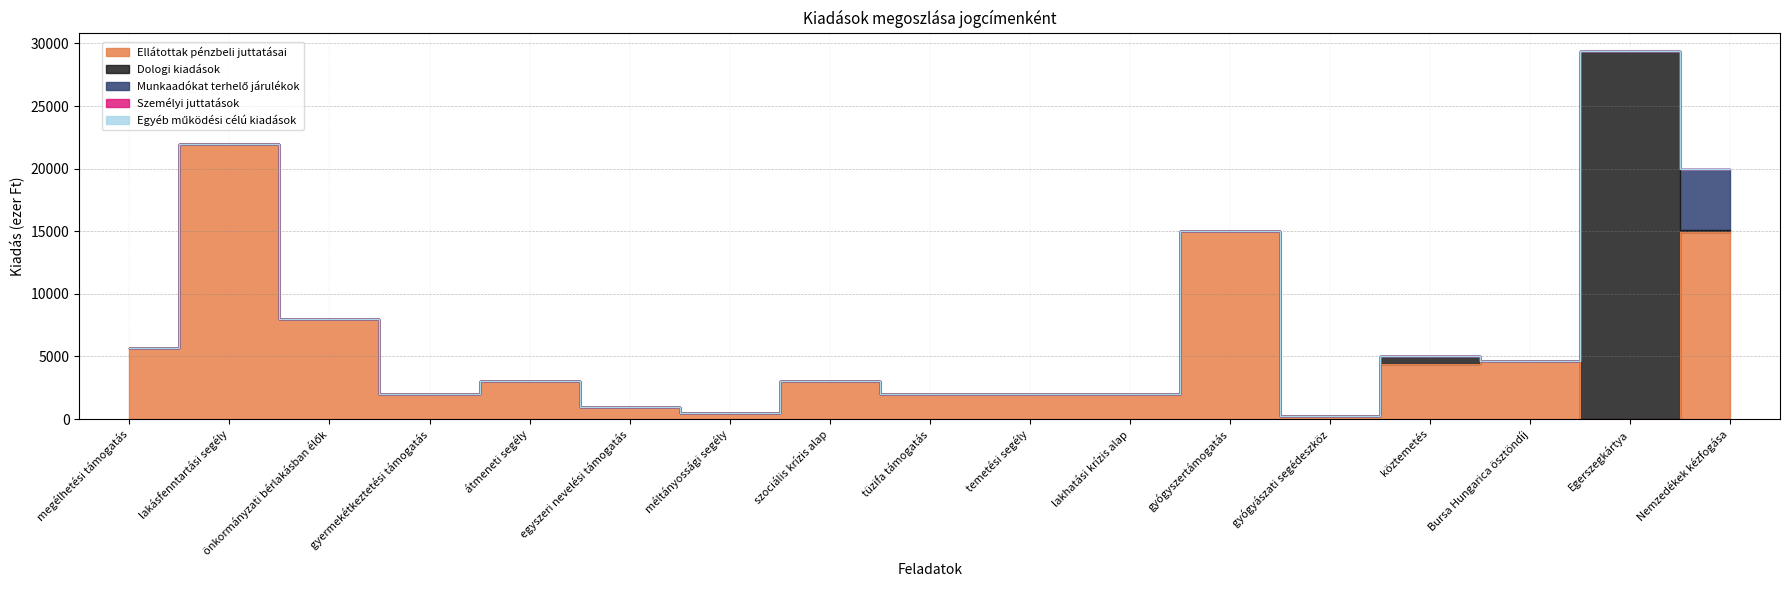

Which series has the largest total across all categories?

Ellátottak pénzbeli juttatásai